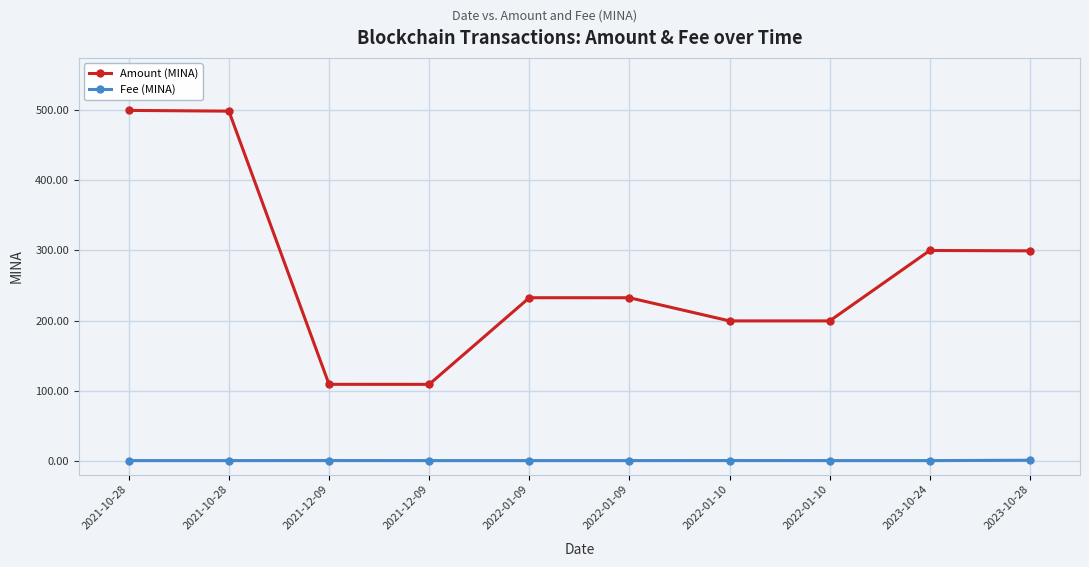

True or false: Fee (MINA) has a value of 0.1 at 2021-12-09.

True